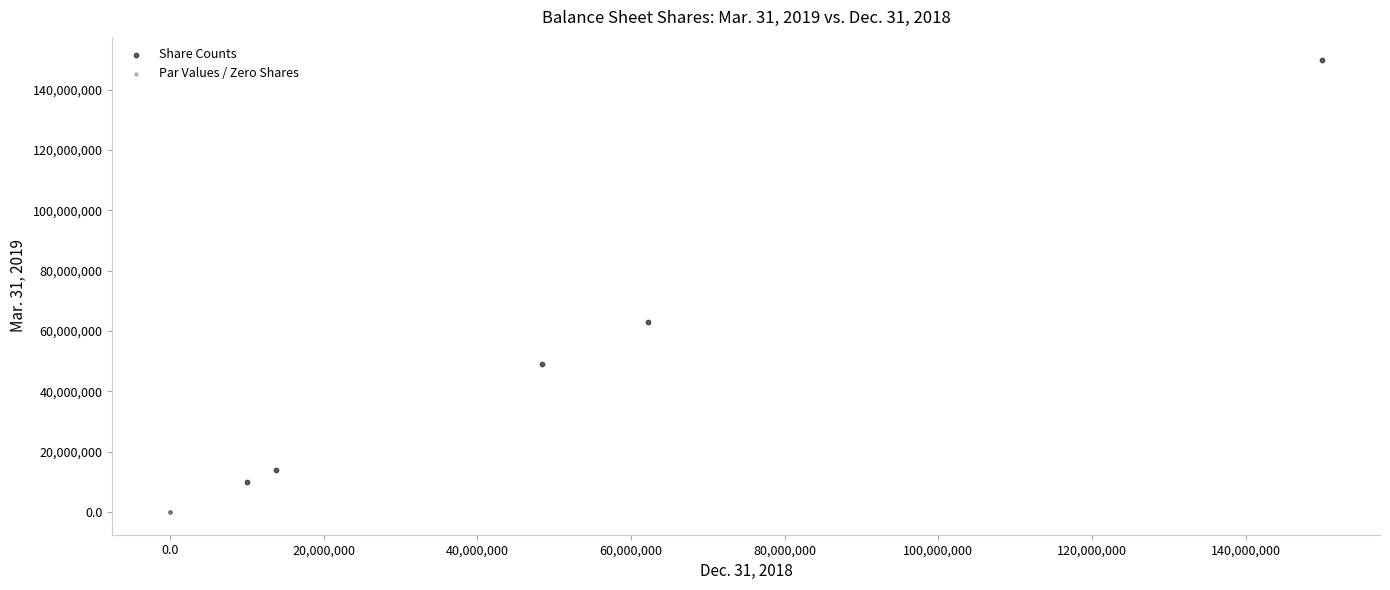

Which series contains the highest Y value?

Share Counts